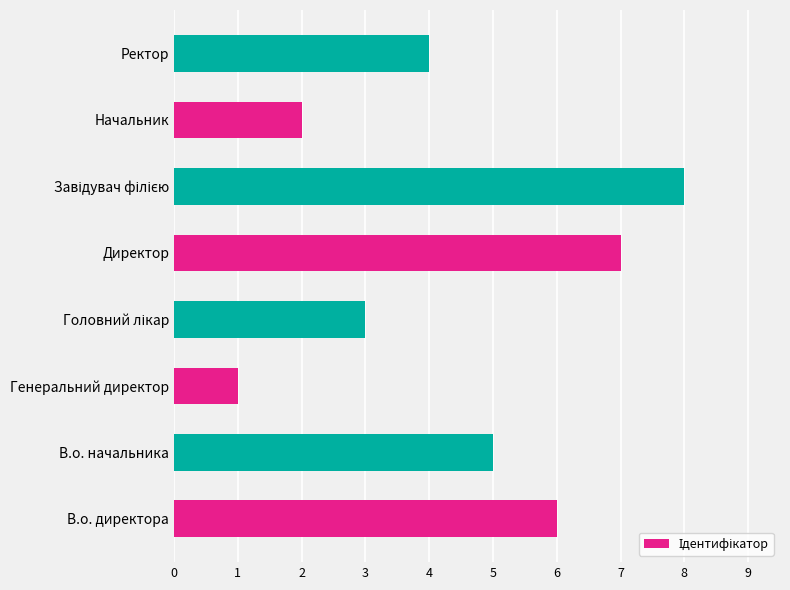

At which label is the value closest to 4?

Ректор